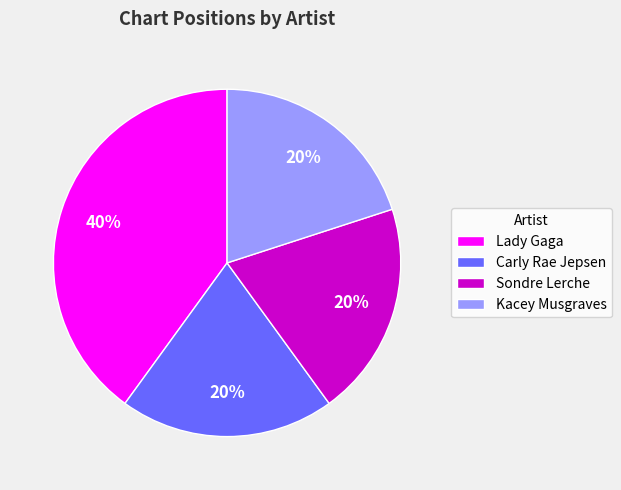

What is the largest slice in the pie chart?

Lady Gaga